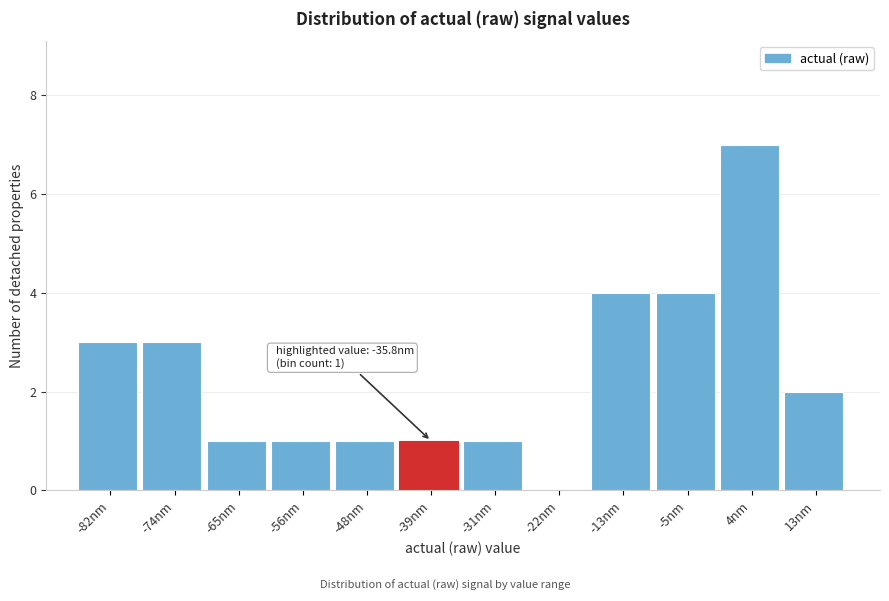

Over which range of the x-axis is the bar tallest?

0 to 8